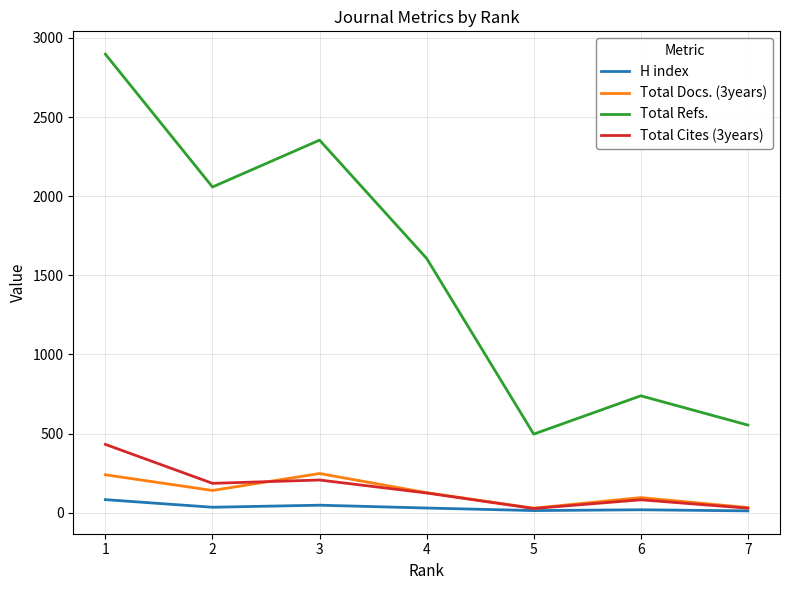

Where does the H index series first go above 30?

1